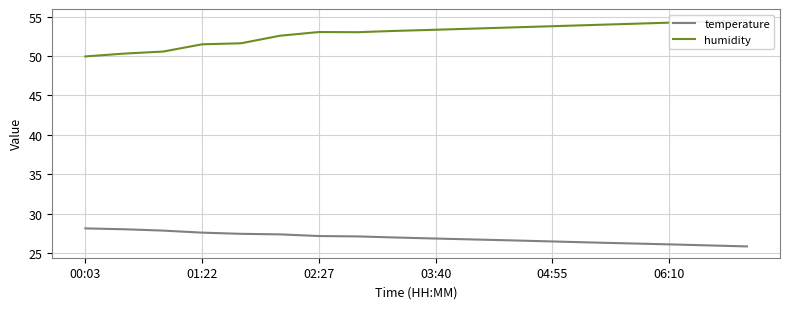

Reading left to right, list all the values displayed in this chart.

temperature: 28.1	28.0	27.8	27.6	27.4	27.4	27.1	27.1	26.9	26.8	26.7	26.6	26.4	26.3	26.2	26.1	25.9	25.8
humidity: 50.0	50.3	50.6	51.5	51.6	52.6	53.1	53.0	53.2	53.4	53.5	53.6	53.8	54.0	54.1	54.2	54.4	54.5